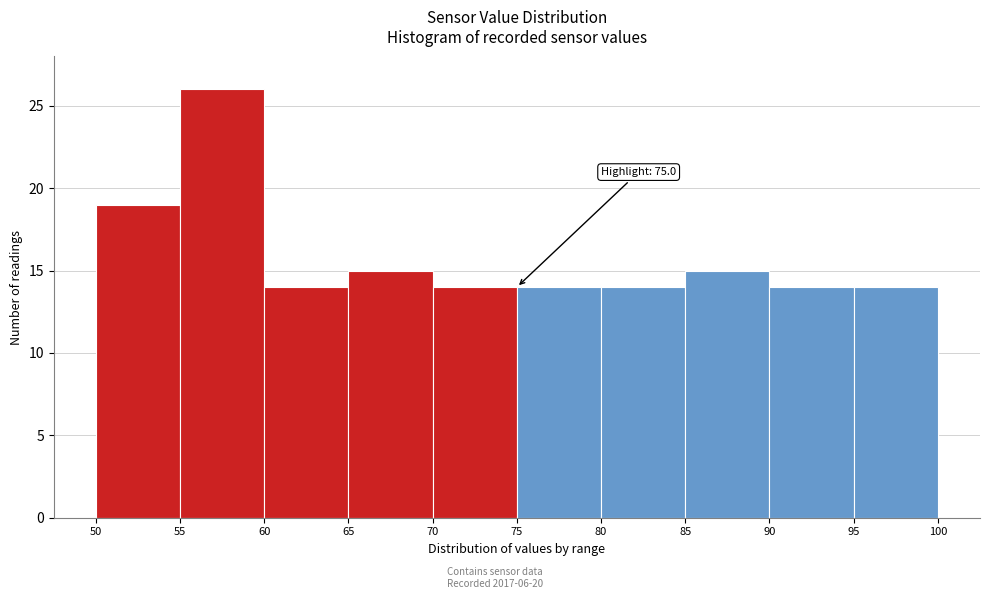

Over which range of the x-axis is the bar tallest?

55 to 60